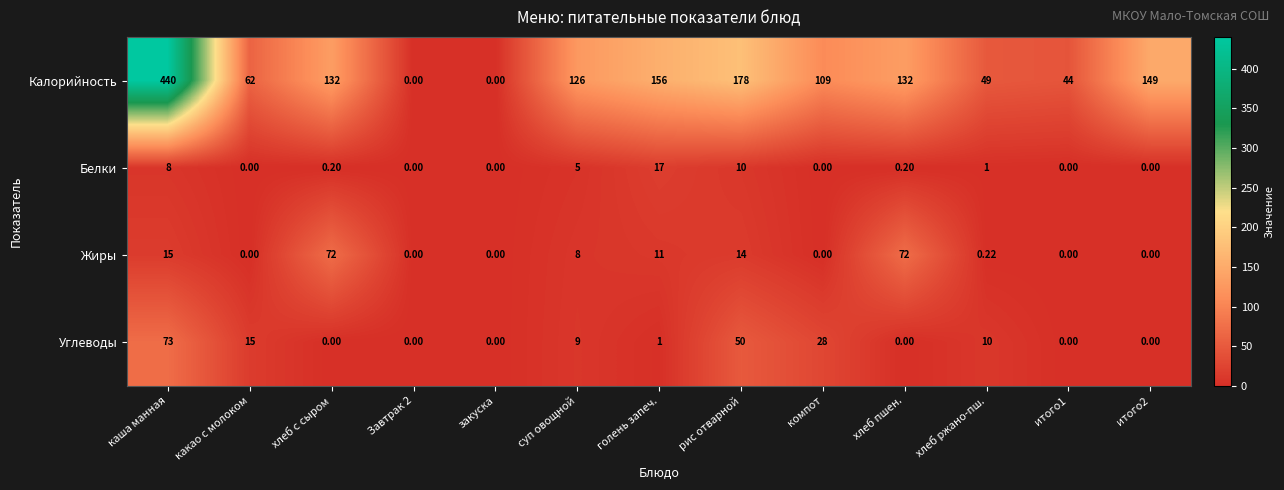

List the series in order of their peak value, highest first.

Калорийность, Углеводы, Жиры, Белки